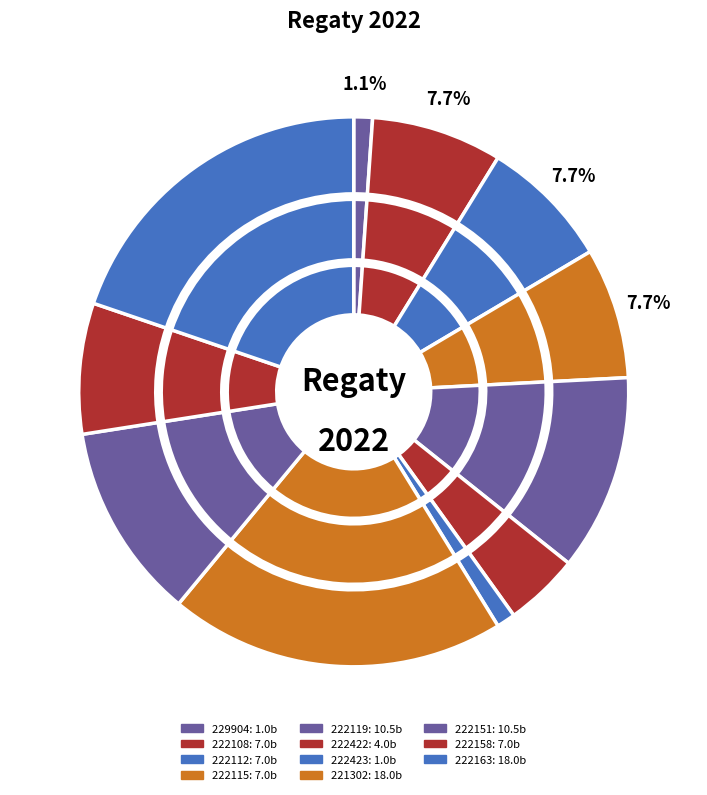

Combined, what portion of the pie is 222108 and 222423?

8.8%